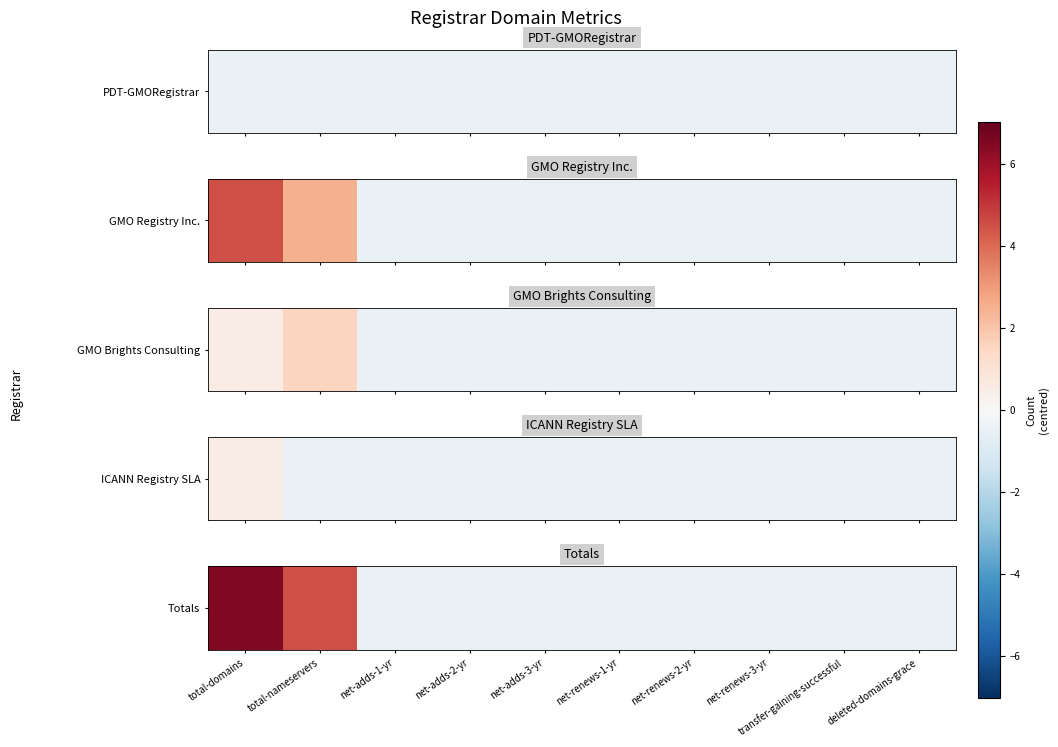

Rank the categories by value from highest to lowest.

total-domains, total-nameservers, net-adds-1-yr, net-adds-2-yr, net-adds-3-yr, net-renews-1-yr, net-renews-2-yr, net-renews-3-yr, transfer-gaining-successful, deleted-domains-grace